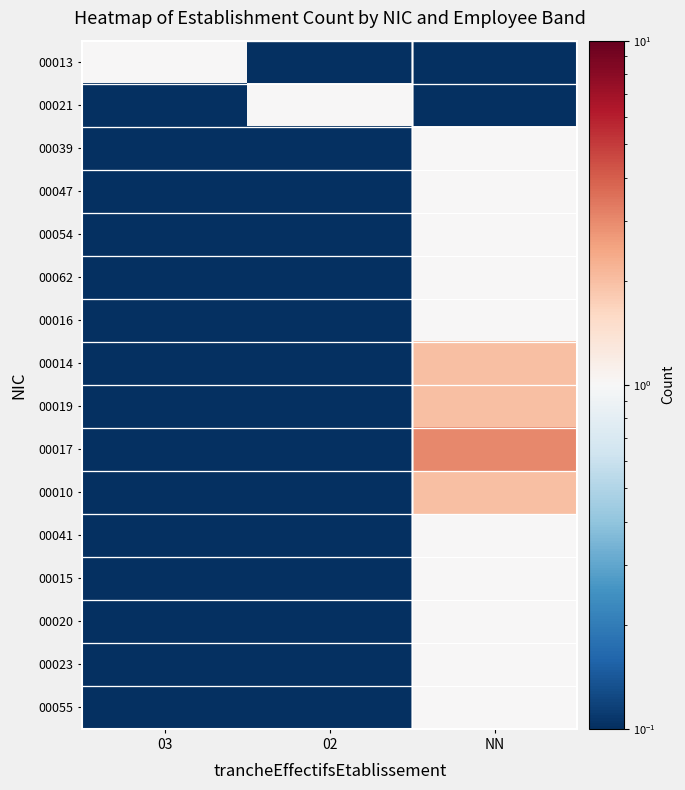

What is the smallest value displayed?

0.1